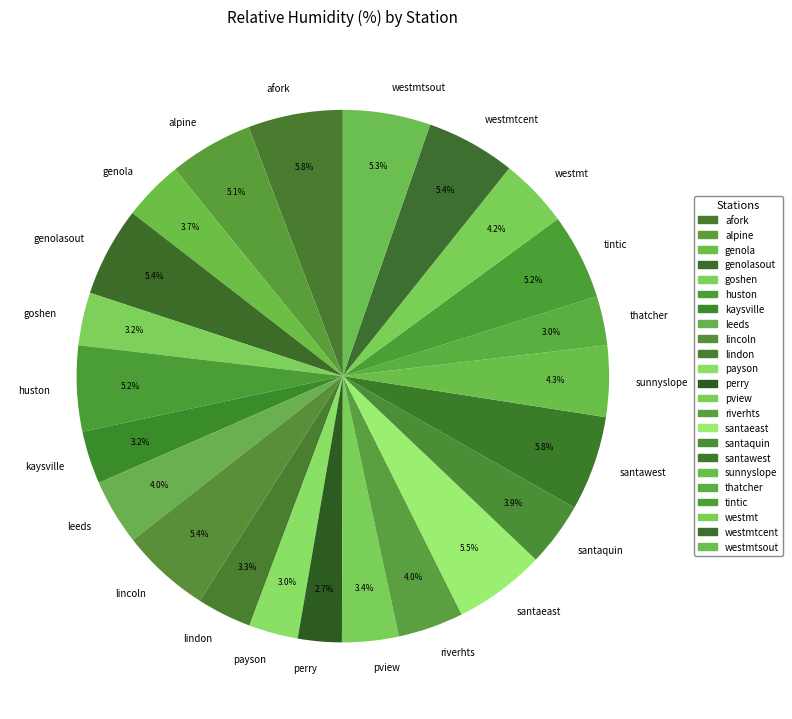

What is the ratio of the value at santaquin to the value at genolasout?

0.7